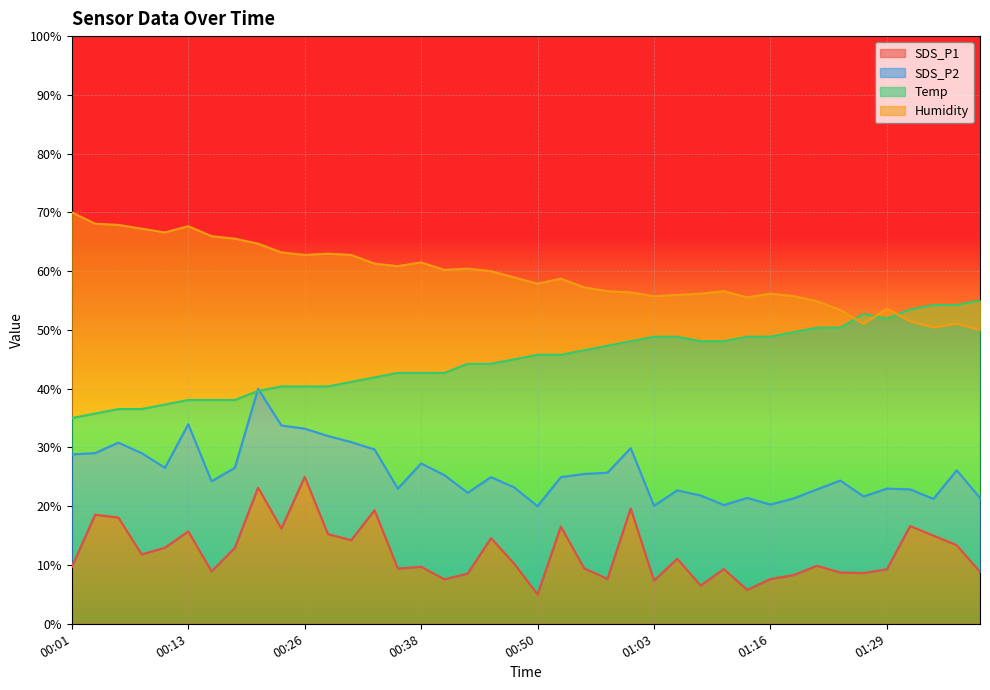

What is the label of the 26th point from the right?

00:35